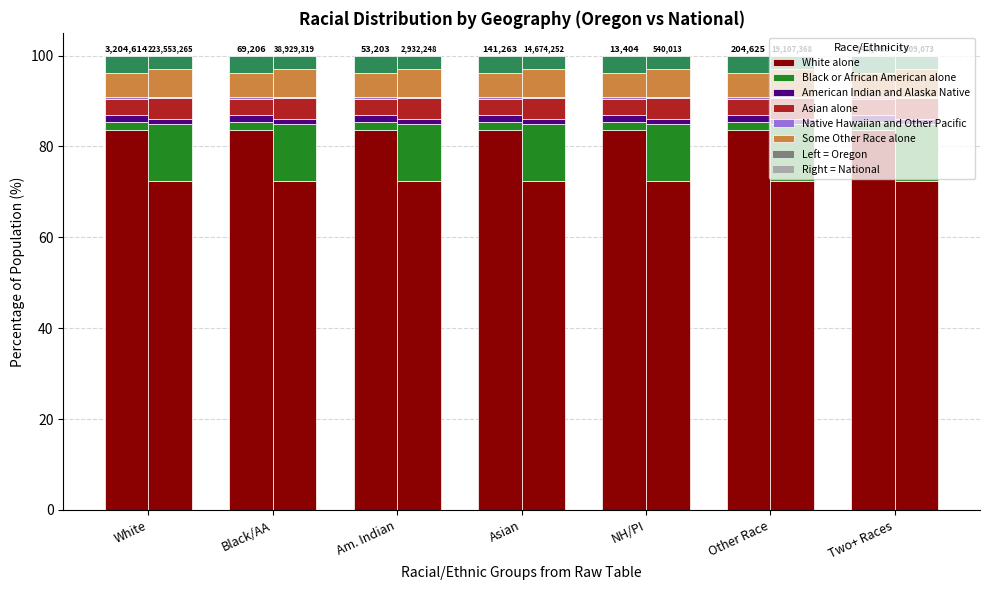

At NH/PI, list the series in order from smallest to largest.

Native Hawaiian and Other Pacific, American Indian and Alaska Native, Black or African American alone, Asian alone, Some Other Race alone, White alone